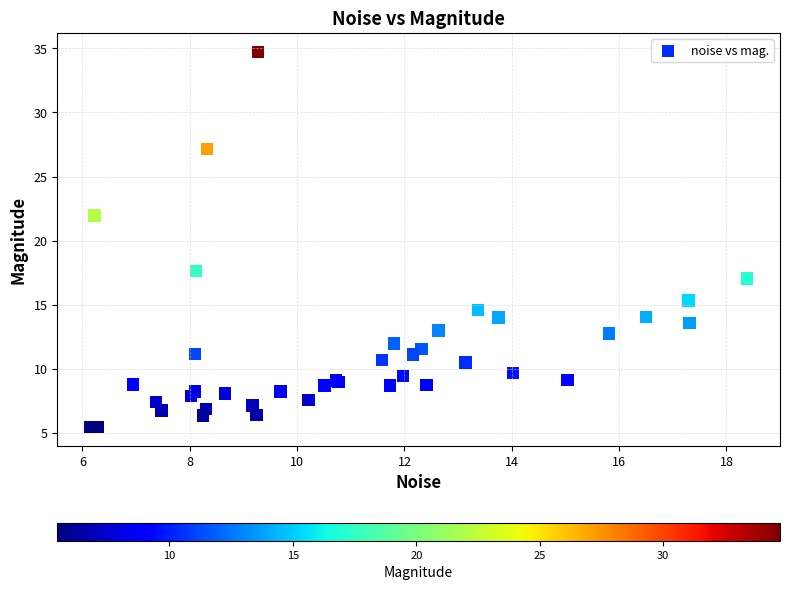

What Y value in the scatter plot is closest to 20?

22.0